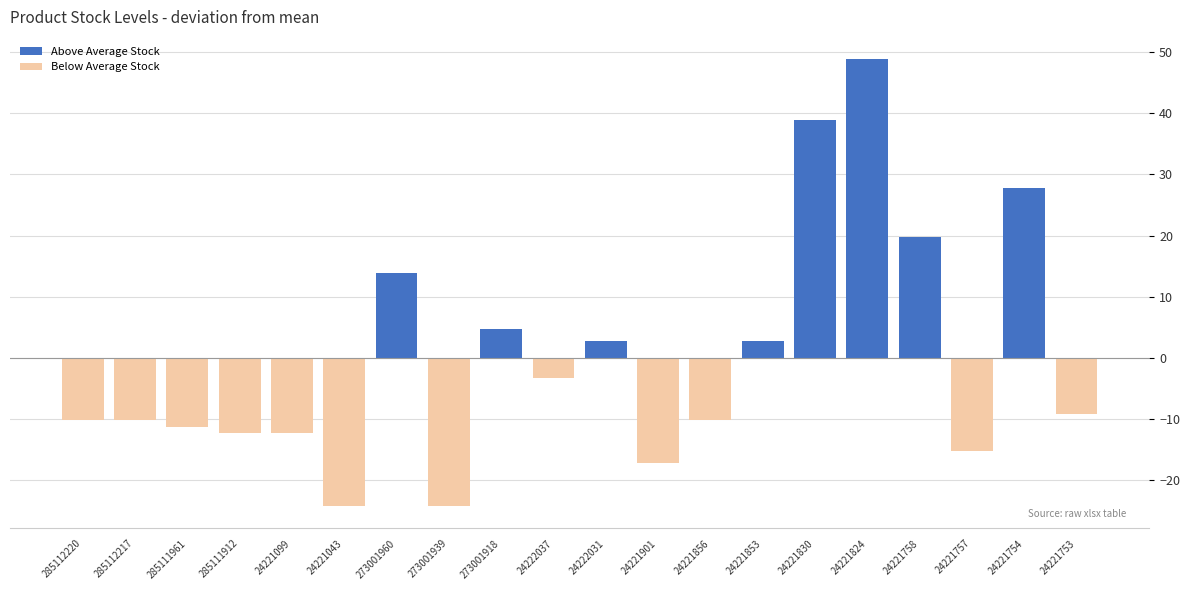

Reading left to right, list all the values displayed in this chart.

Above Average Stock: 0.0	0.0	0.0	0.0	0.0	0.0	13.8	0.0	4.8	0.0	2.8	0.0	0.0	2.8	38.8	48.8	19.8	0.0	27.8	0.0
Below Average Stock: -10.2	-10.2	-11.2	-12.2	-12.2	-24.2	0.0	-24.2	0.0	-3.2	0.0	-17.2	-10.2	0.0	0.0	0.0	0.0	-15.2	0.0	-9.2